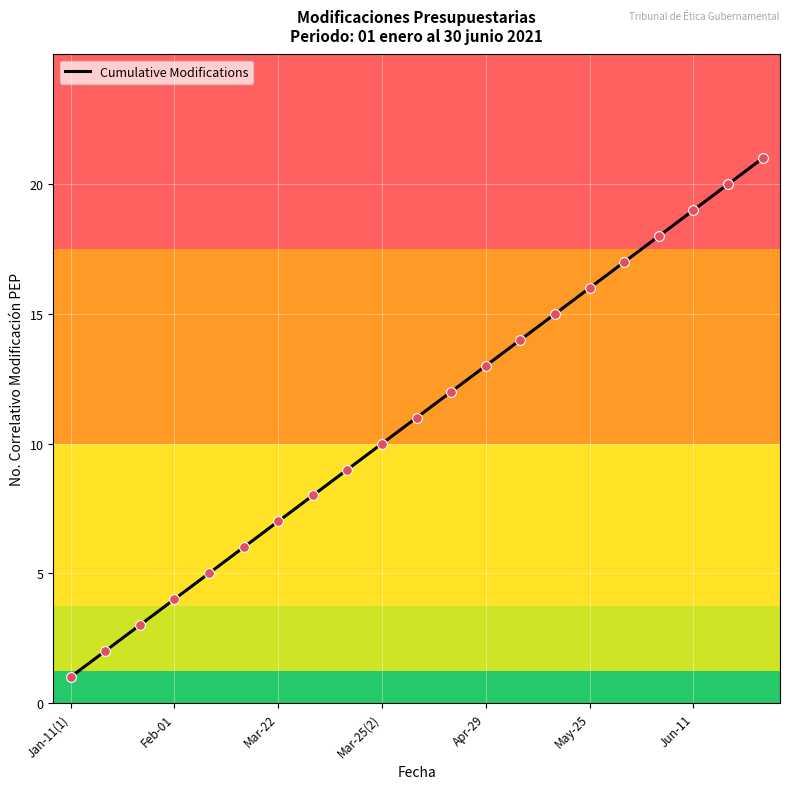

What is the greatest value displayed?

21